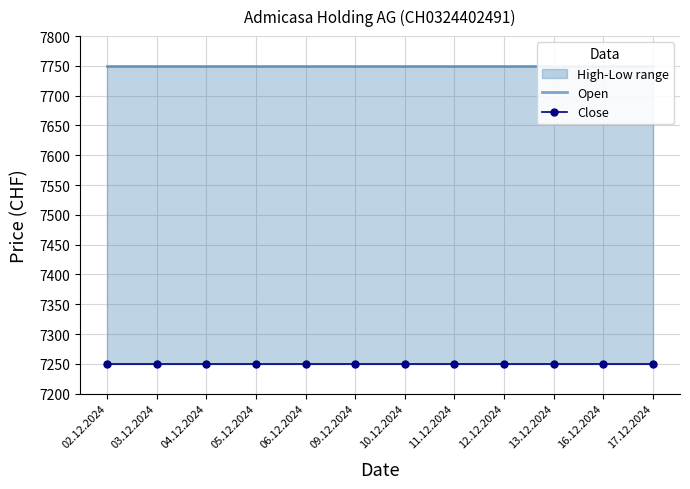

What is the value of the Open point at the 3rd from the left?

7750